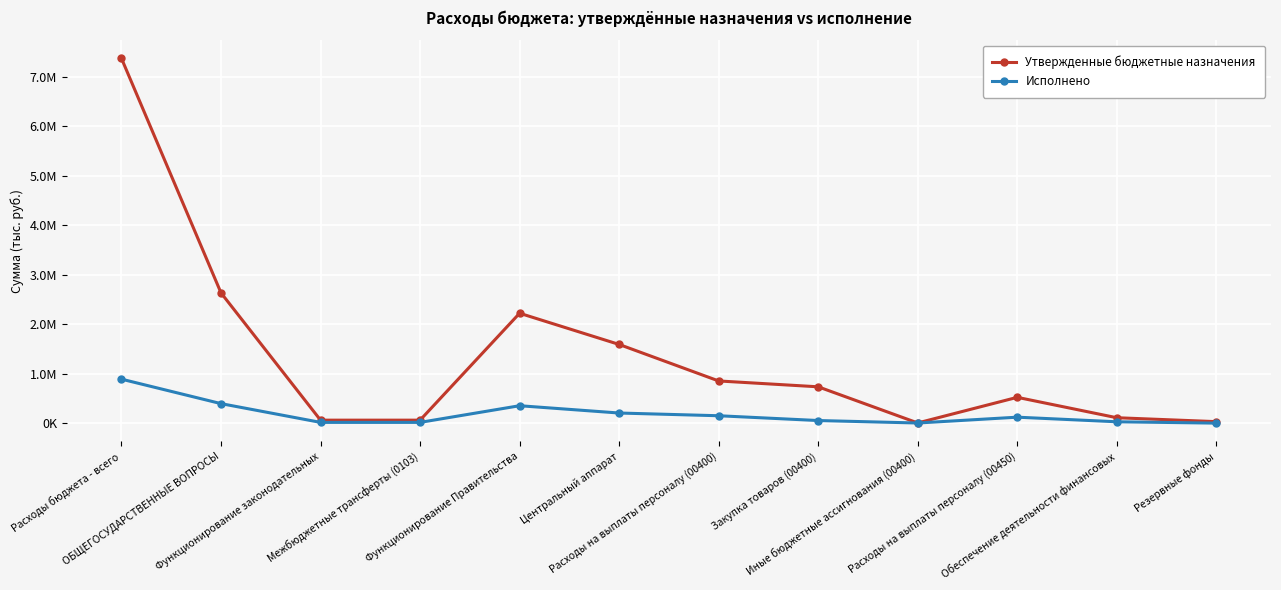

What are all the series names shown in the legend?

Утвержденные бюджетные назначения, Исполнено